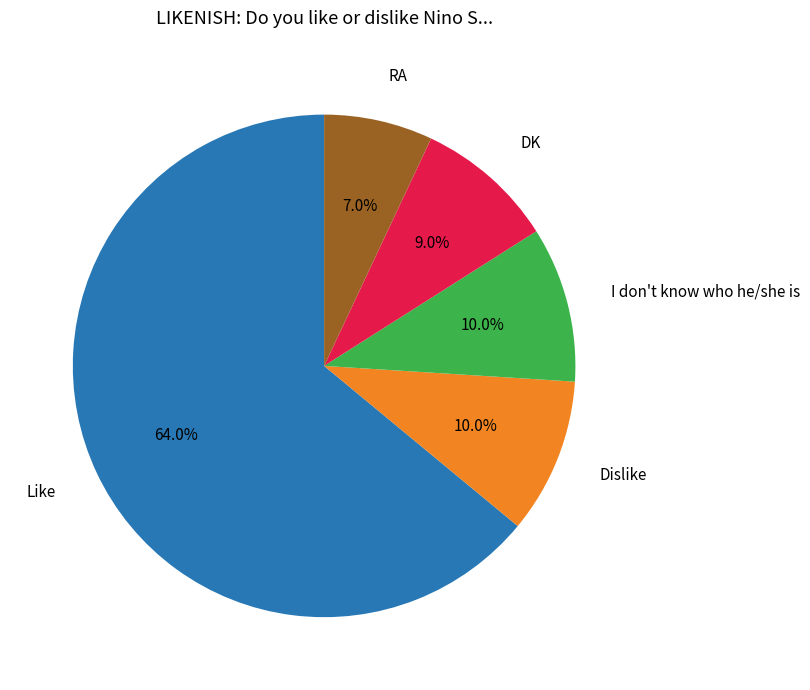

The I don't know who he/she is slice represents 10% of the pie. True or false?

True